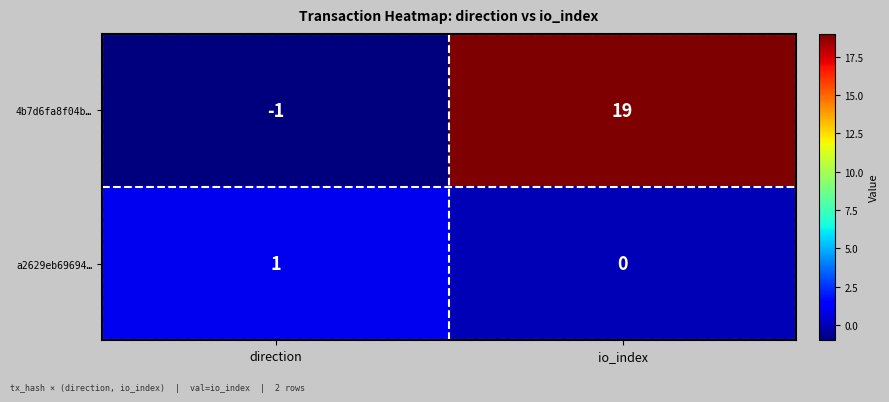

The 4b7d6fa8f04b… series shows -2 at direction. True or false?

False